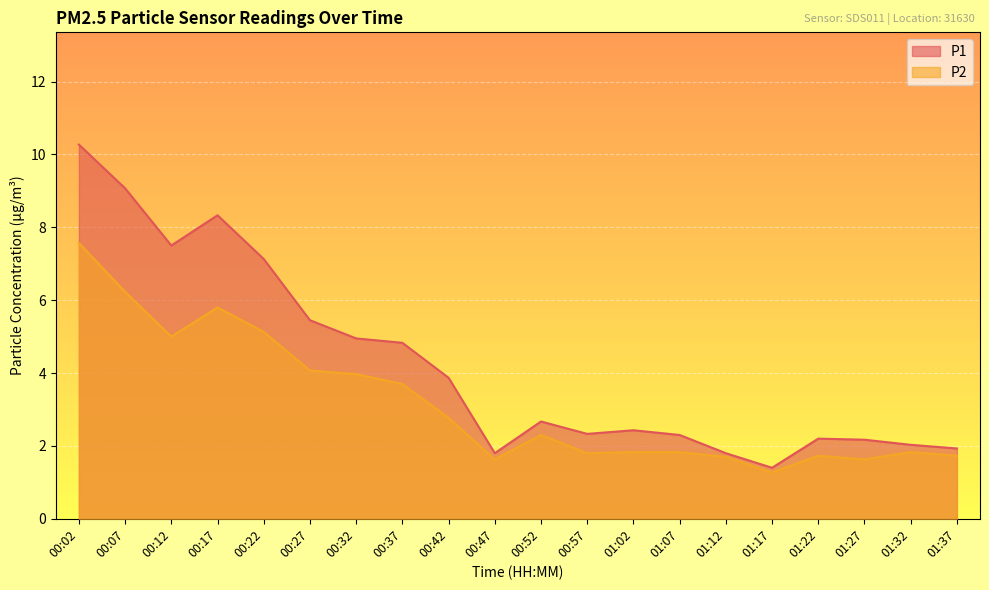

At which category is the sum across all series the highest?

00:02